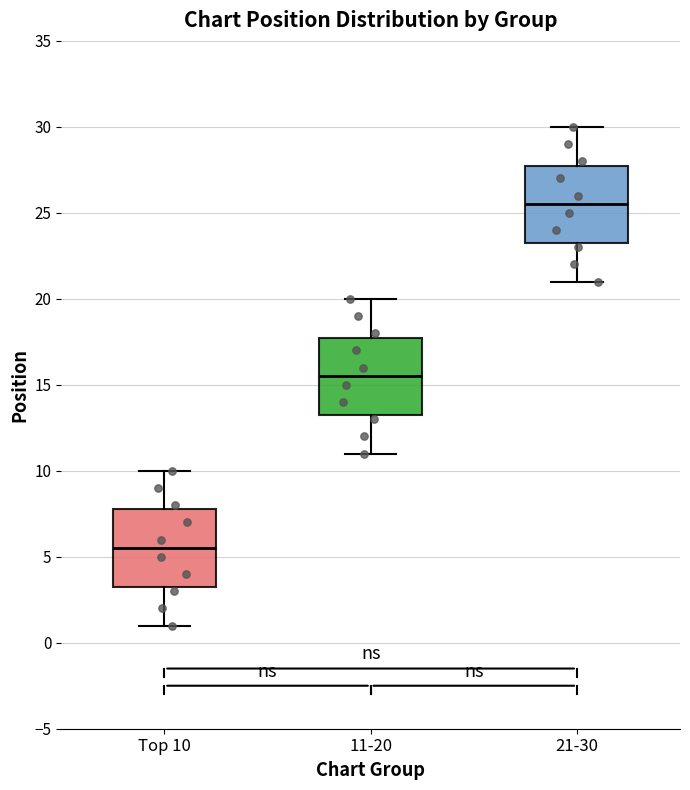

Reading left to right, read every box against the y-axis: the position of its median line, the range the box covers, and the ends of its whiskers. The values are not printed on the chart, so give them approximately, as read against the axis.

Top 10: median 5.5, box 3.5 to 8.0, whiskers 1.0 to 10.0
11-20: median 15.5, box 13.5 to 18.0, whiskers 11.0 to 20.0
21-30: median 25.5, box 23.5 to 28.0, whiskers 21.0 to 30.0